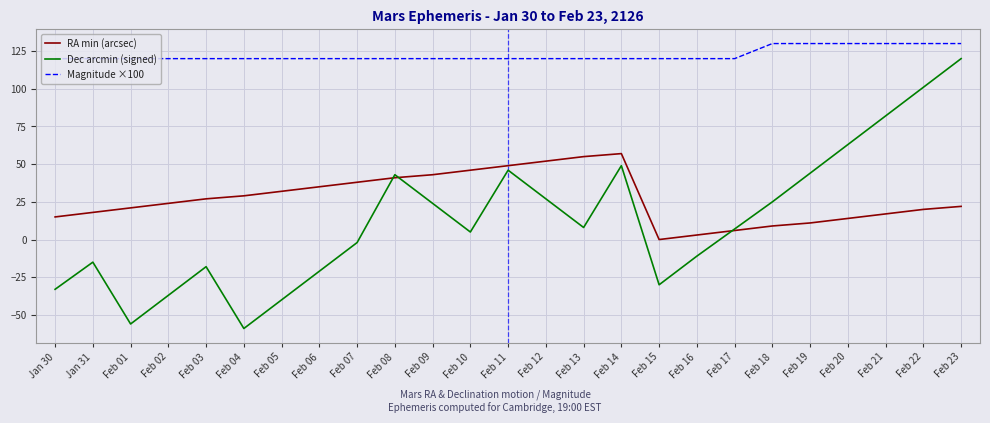

What is the maximum value shown in the chart?

130